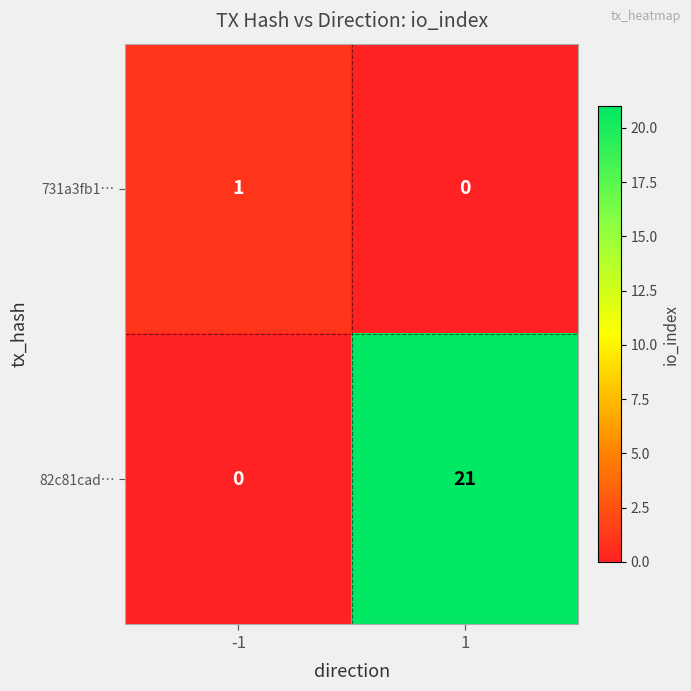

What is the difference between the maximum and minimum values in the 82c81cad… series?

21